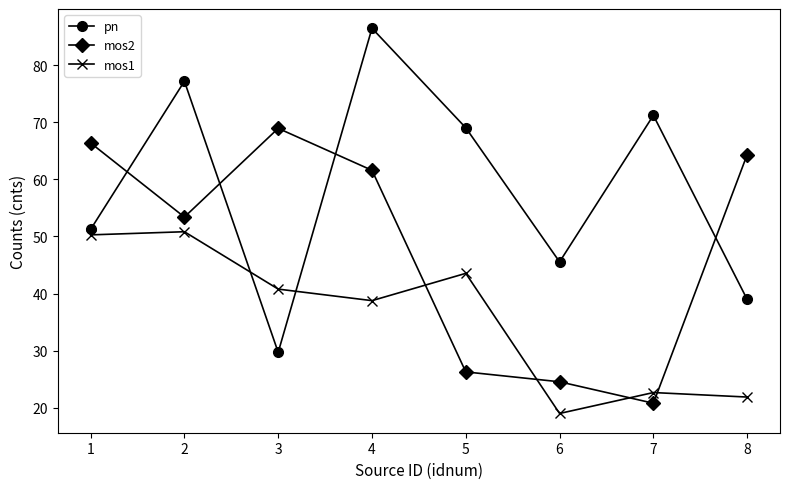

How many intersections are there between mos2 and pn?

4